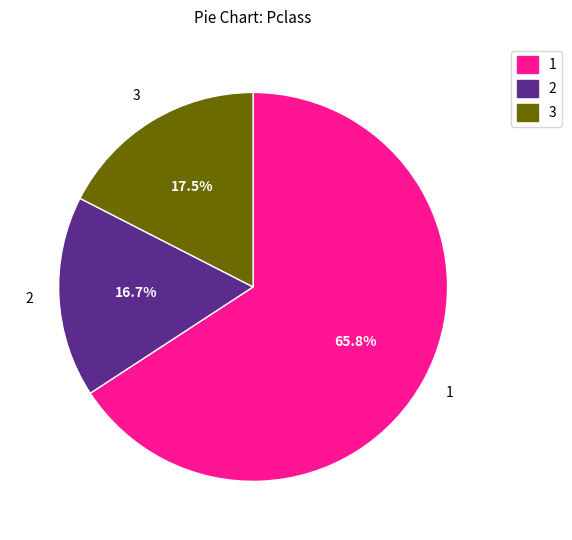

Does 1 represent more than half of the total?

Yes